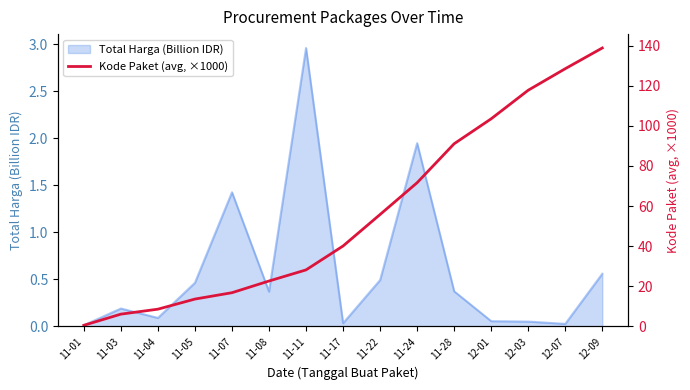

What is the smallest value displayed?

0.6